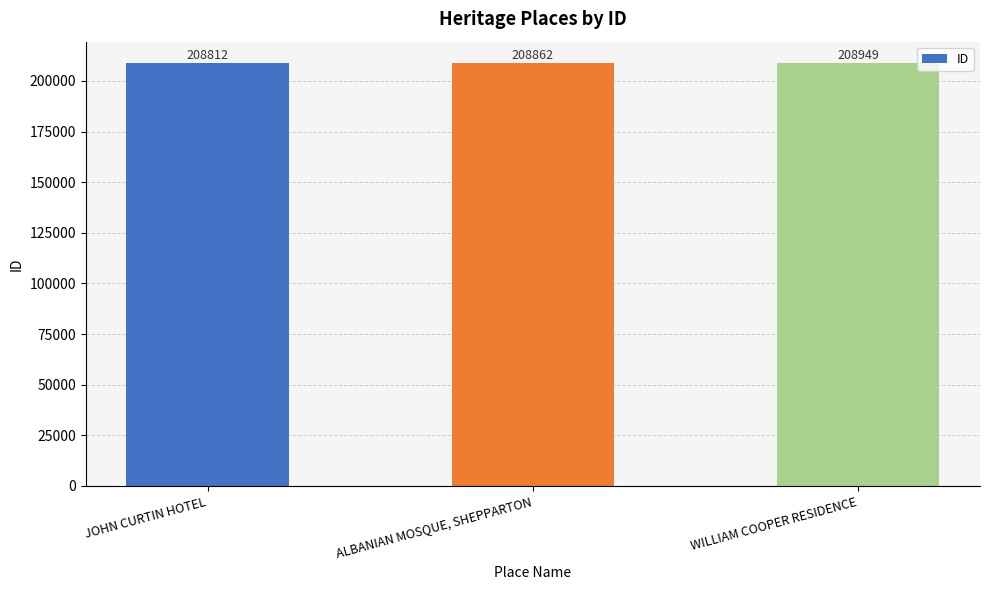

The chart shows a value of 208949 at WILLIAM COOPER RESIDENCE. True or false?

True